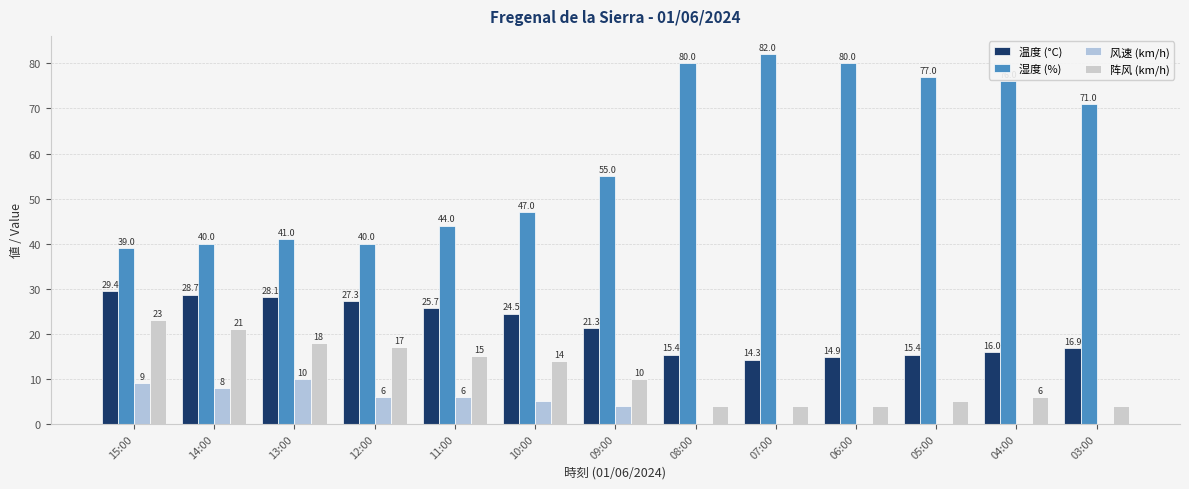

What position from the right is 06:00?

4